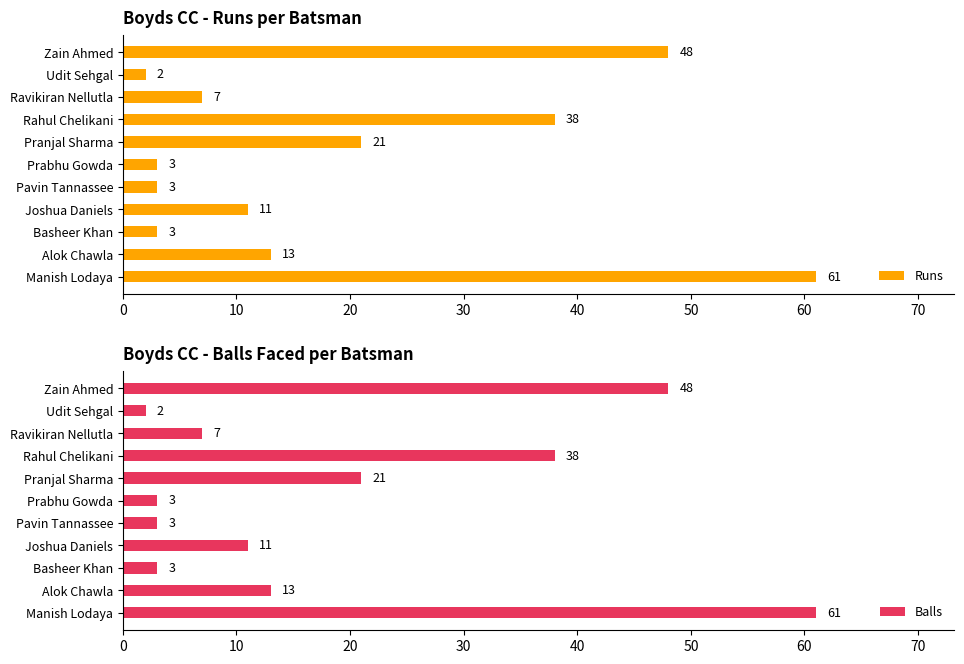

The value of Balls at Alok Chawla is 20. True or false?

False